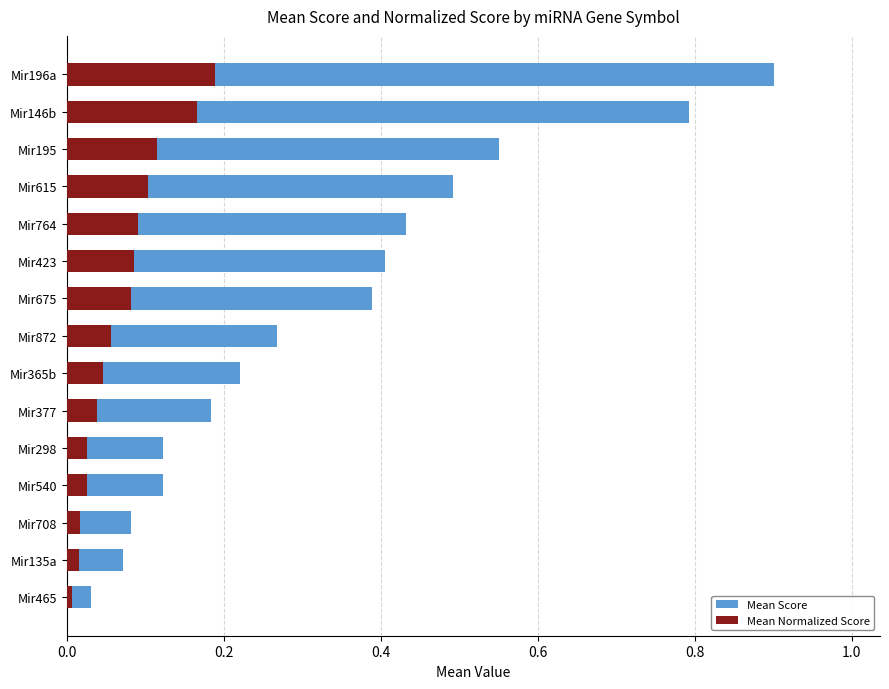

At how many categories does at least one series exceed 0?

15